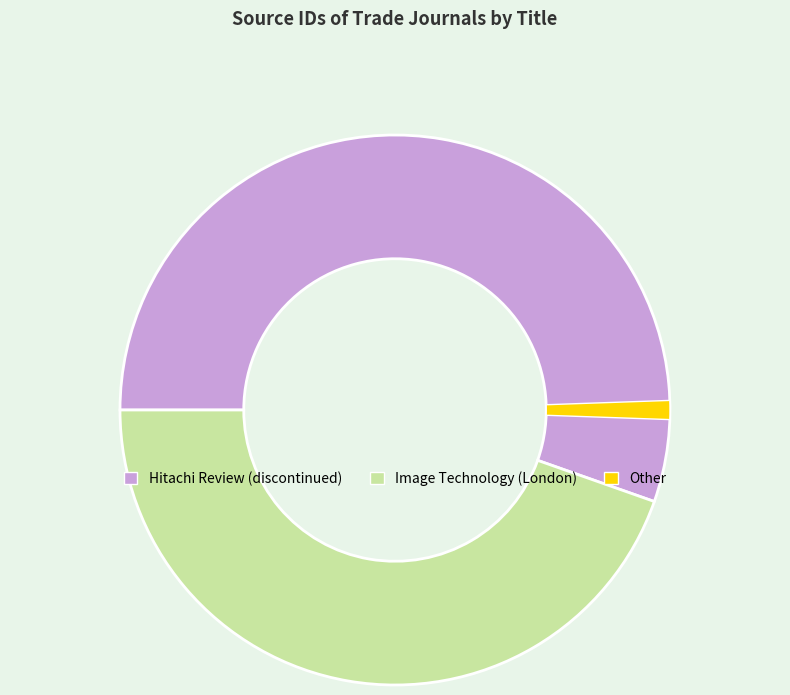

Does any single category account for the majority?

Yes